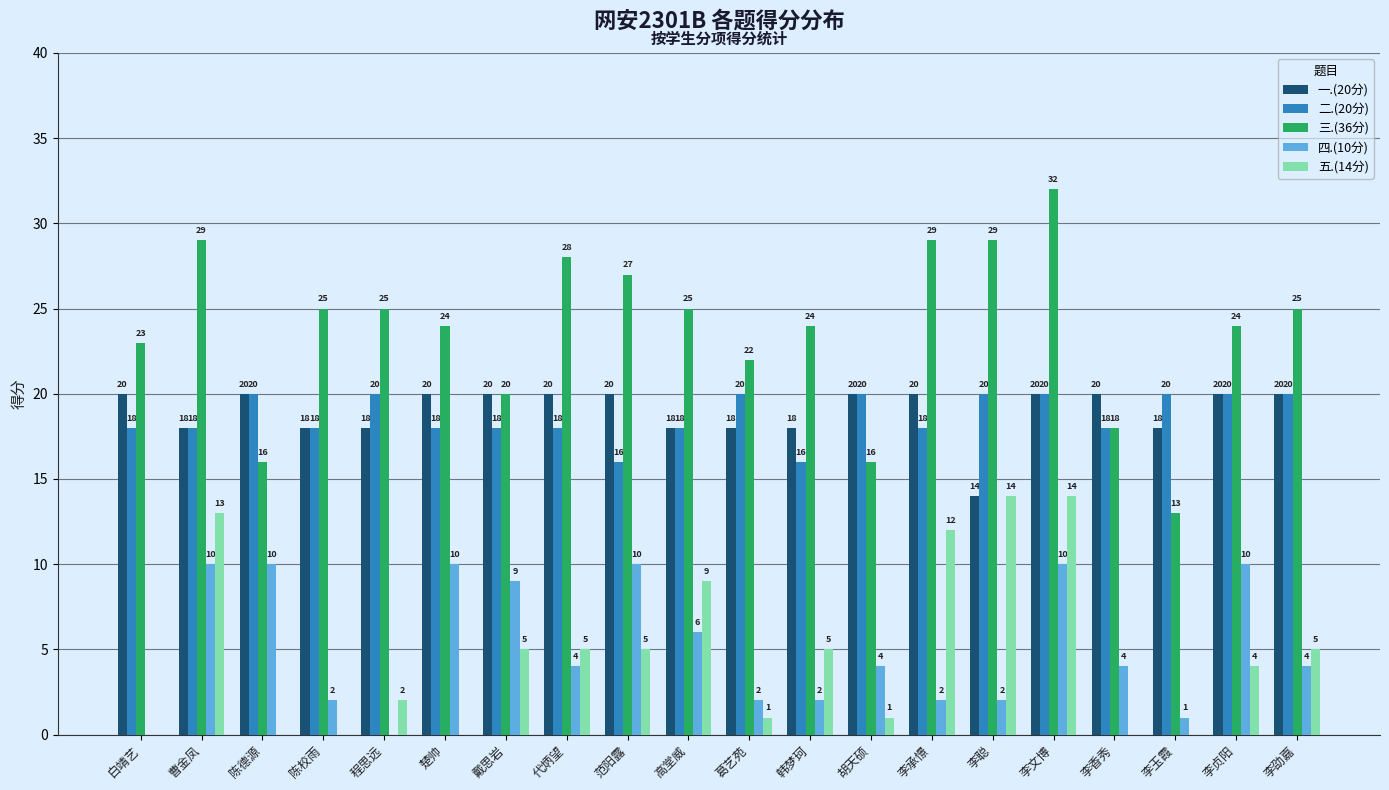

What is the sum of the 一.(20分) values at 李承憬 and 陈德源?

40